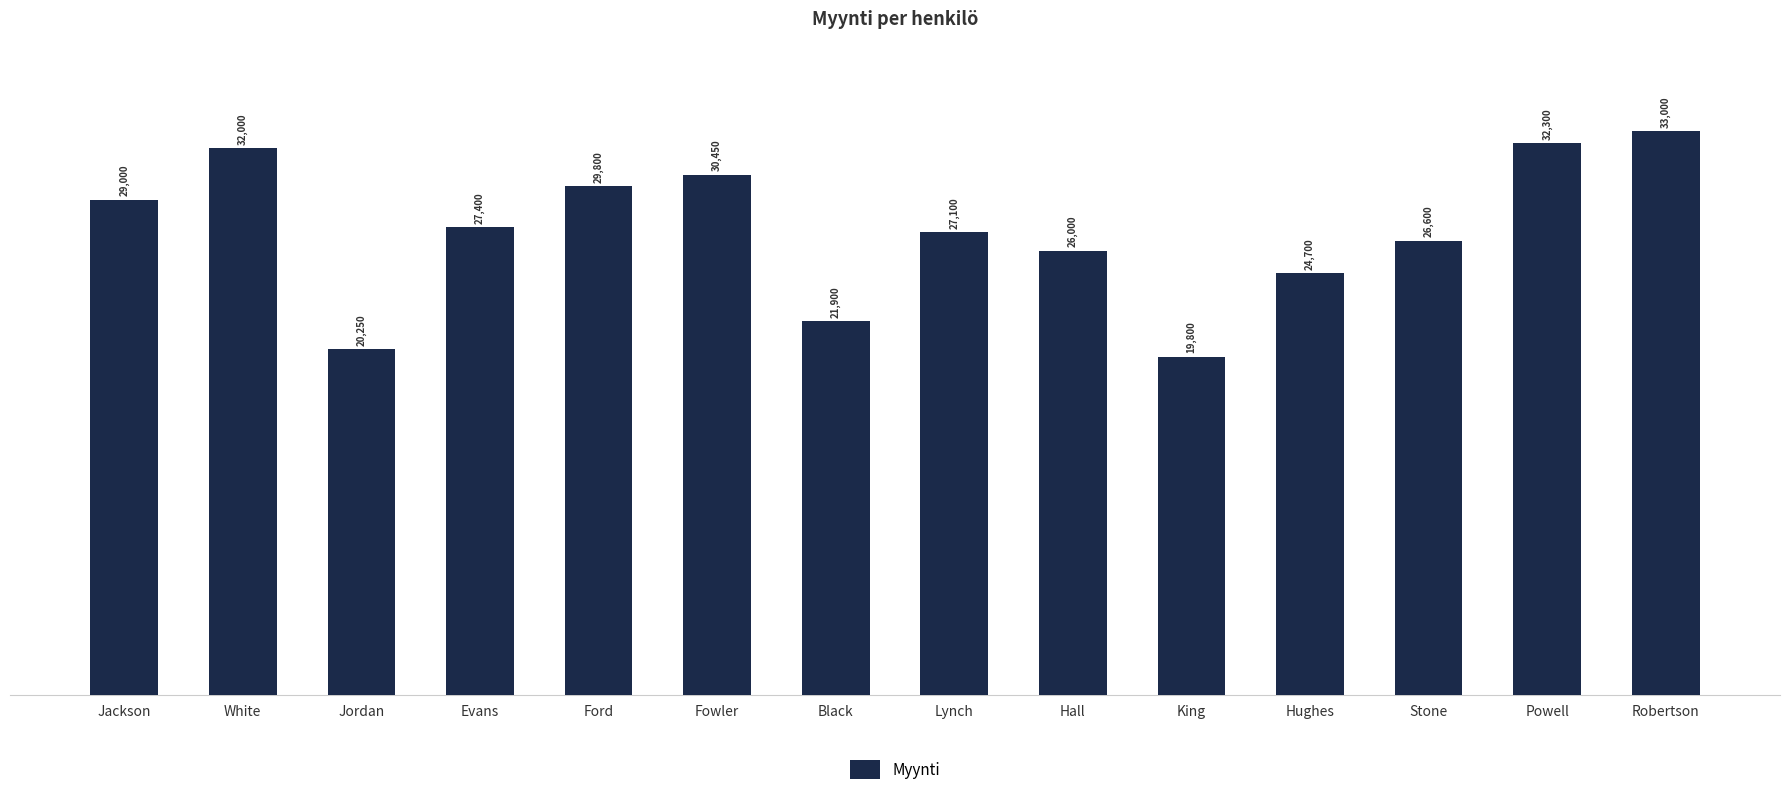

The chart shows a value of 40943 at Lynch. True or false?

False